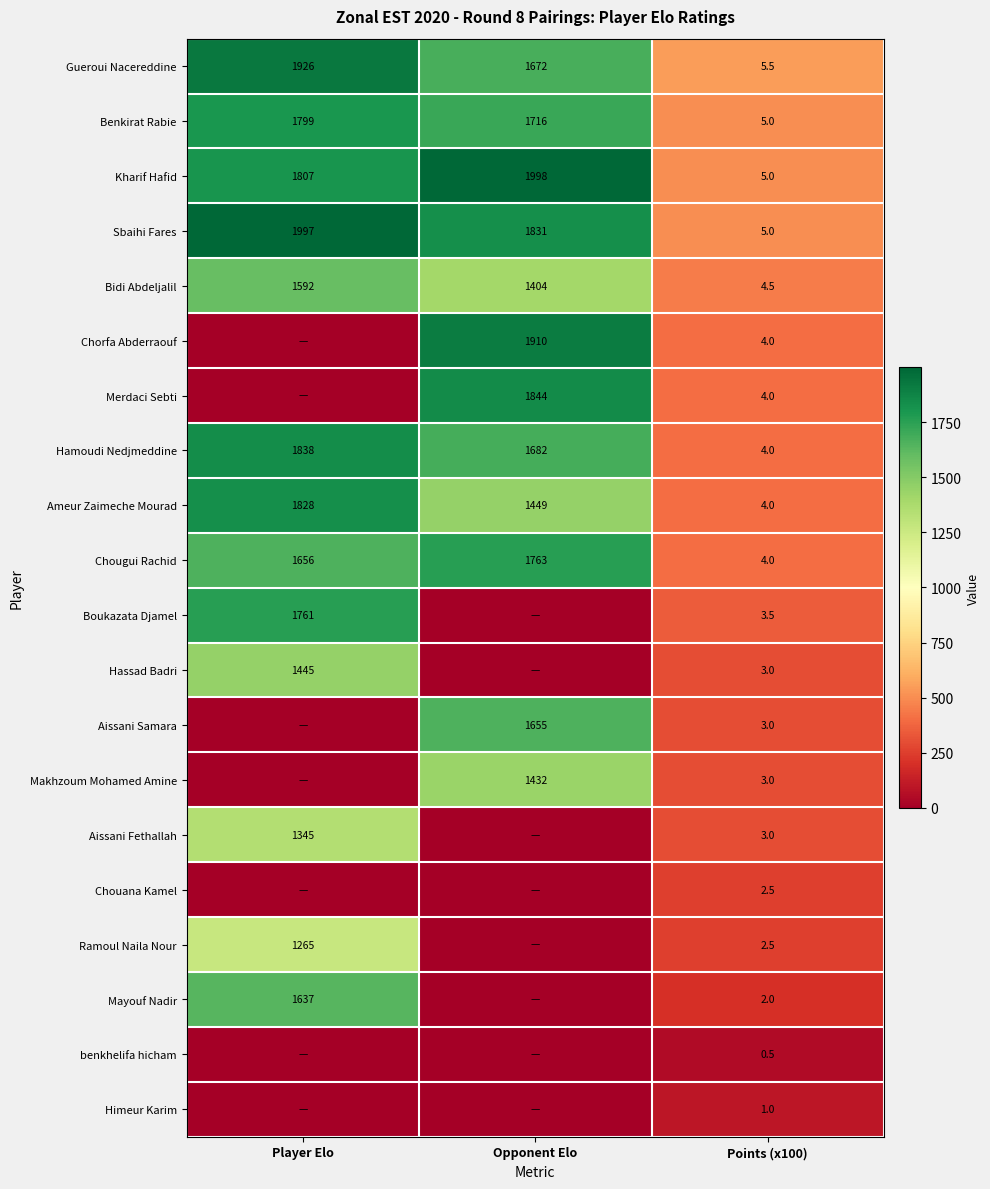

What is the lowest value of the Kharif Hafid series?

5.0